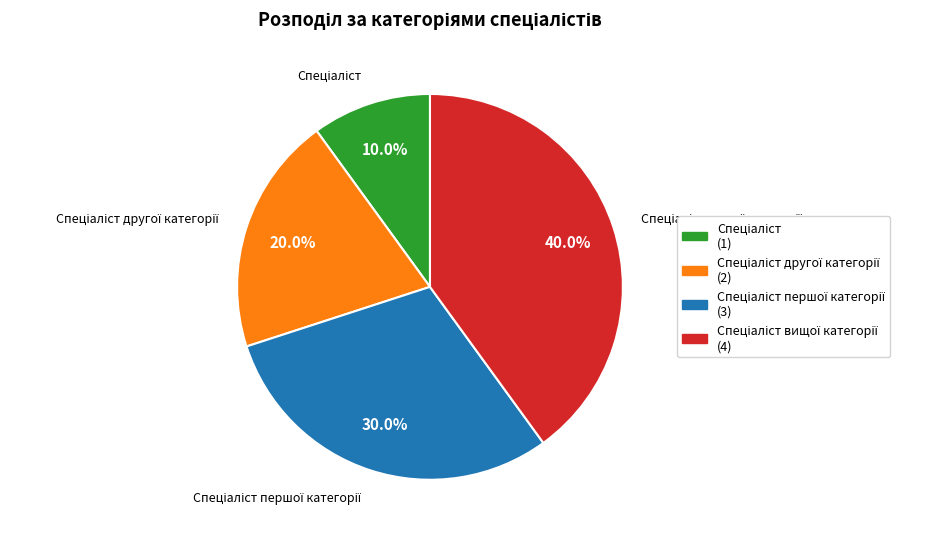

Does any single category account for the majority?

No